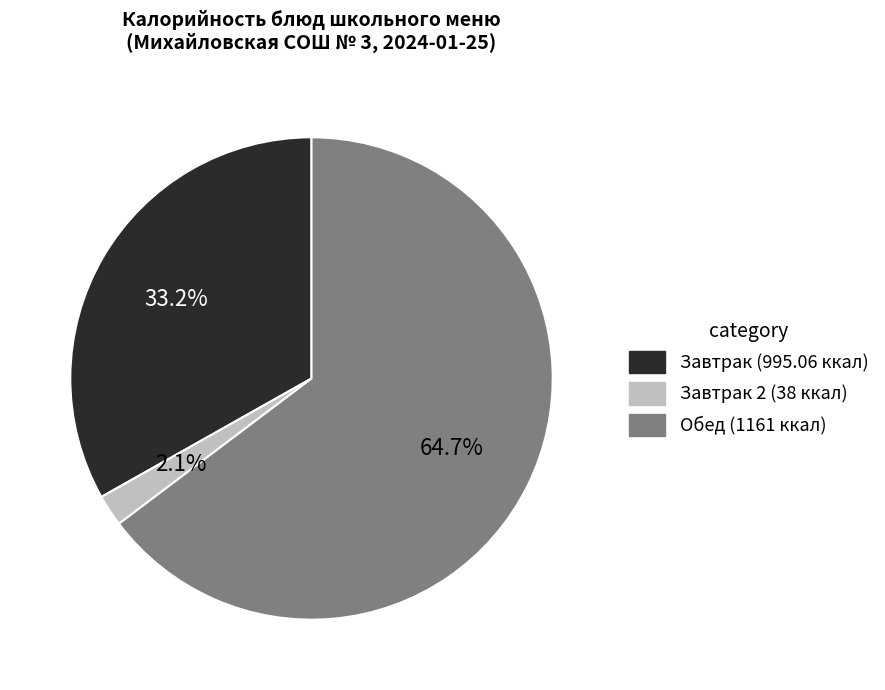

What is the total percentage of Завтрак (995.06 ккал) and Обед (1161 ккал)?

97.9%